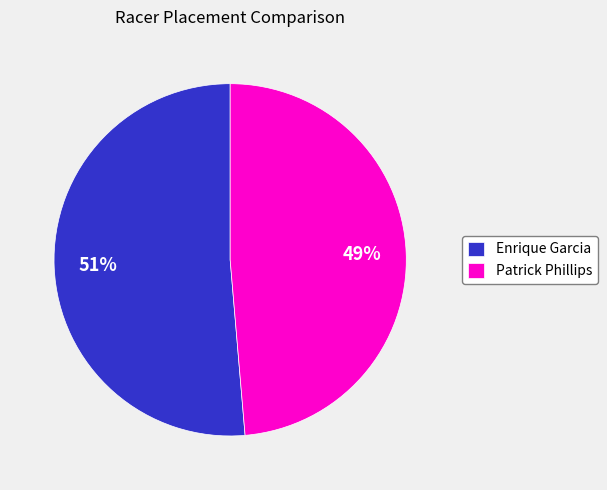

Count the number of slices in the pie.

2